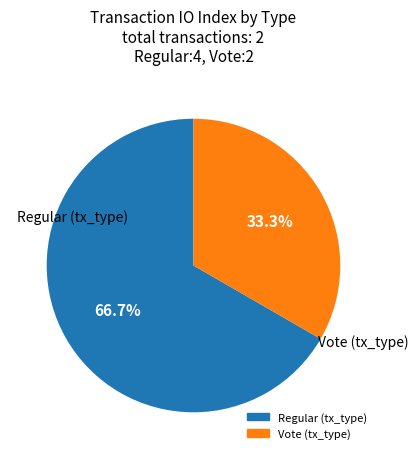

Between Vote and Regular, which is larger?

Regular